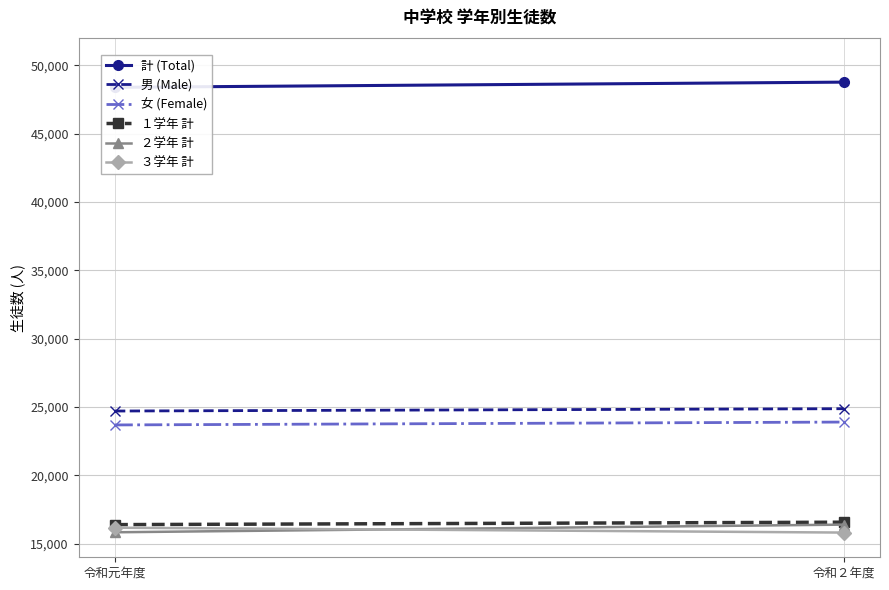

What are all the series names shown in the legend?

計 (Total), 男 (Male), 女 (Female), １学年 計, ２学年 計, ３学年 計